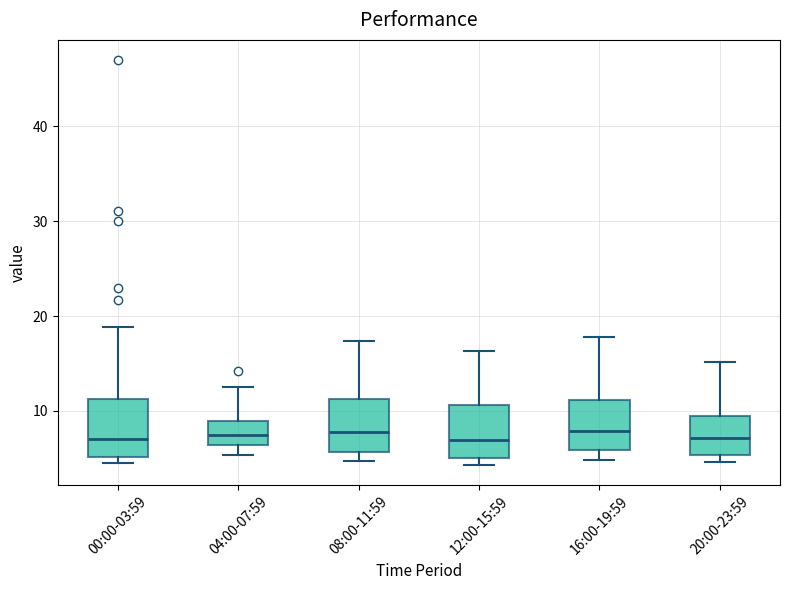

Where does the median line of the box for 12:00-15:59 sit on the y-axis? The values are not printed on the chart, so give them approximately, as read against the axis.

7